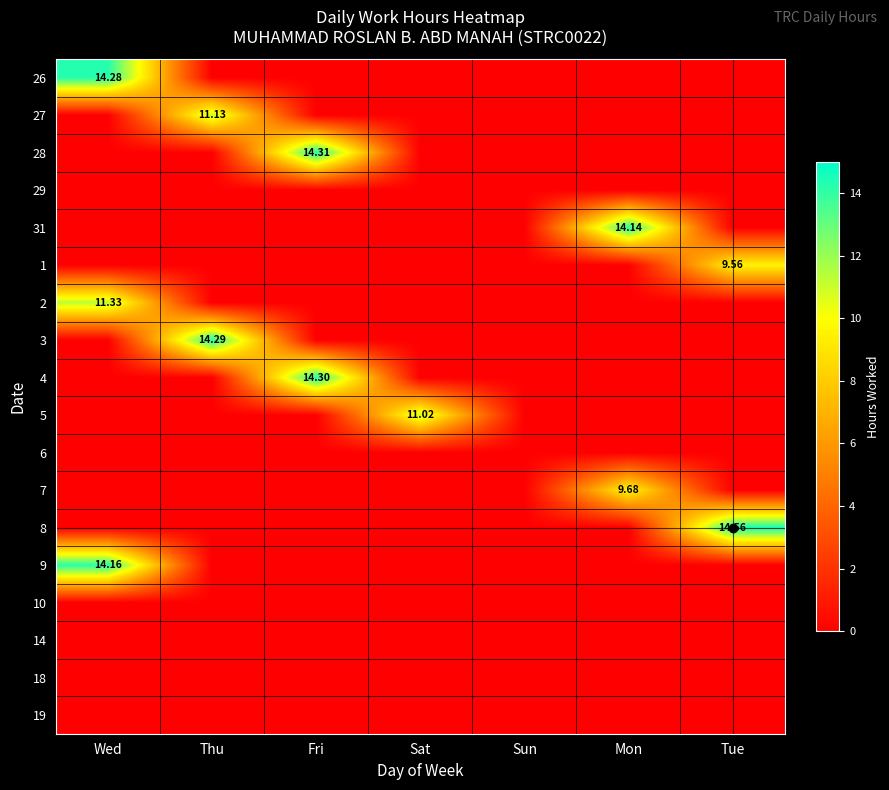

What is the total value across all series at Sat?

11.0